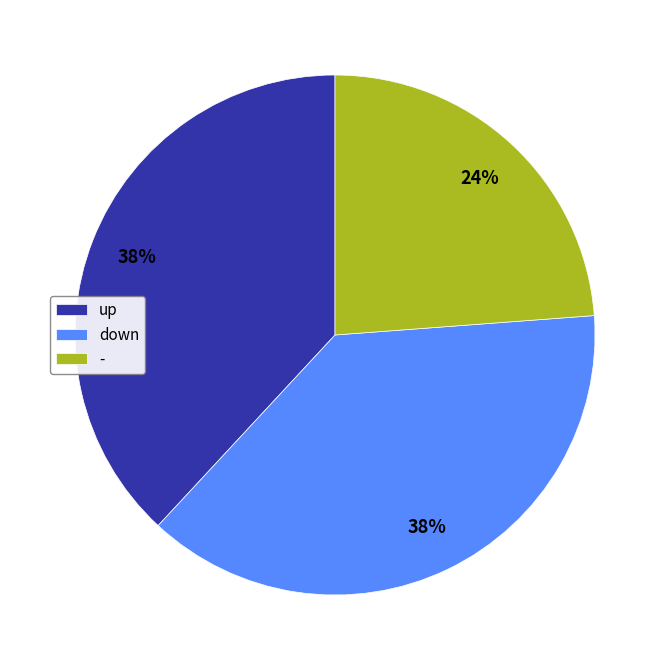

What is the smallest slice in the pie chart?

-